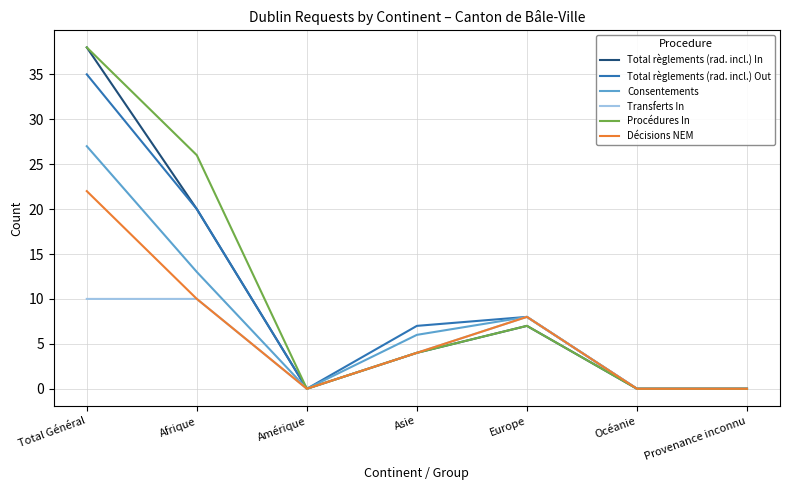

What is the difference between the maximum and second lowest values in the Procédures In series?

38